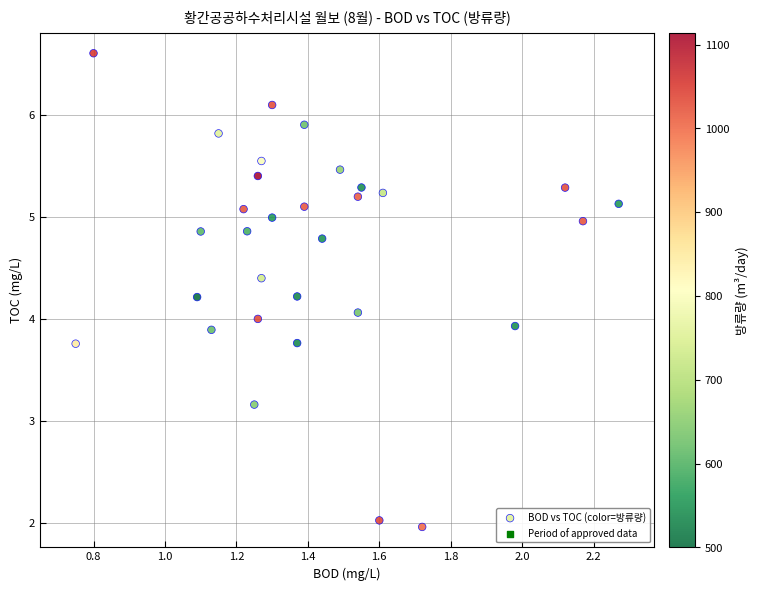

What is the range of Y values (max minus min)?

4.6